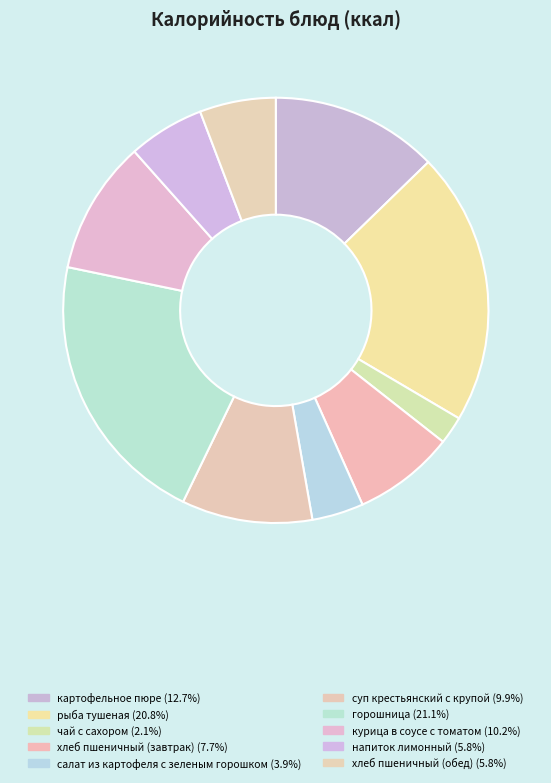

How many slices are in this pie chart?

10